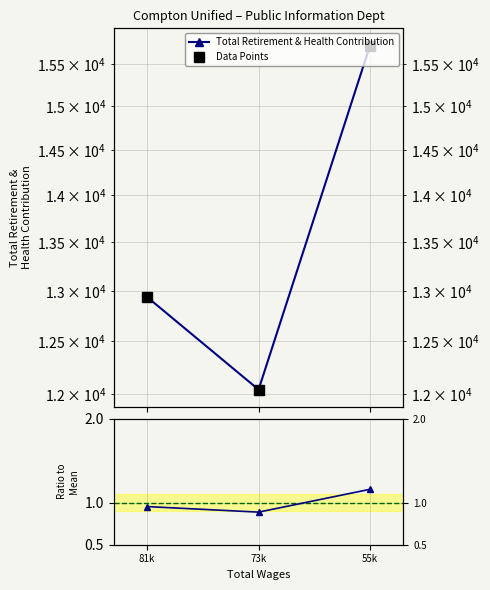

Which label corresponds to the largest value in the chart?

55k